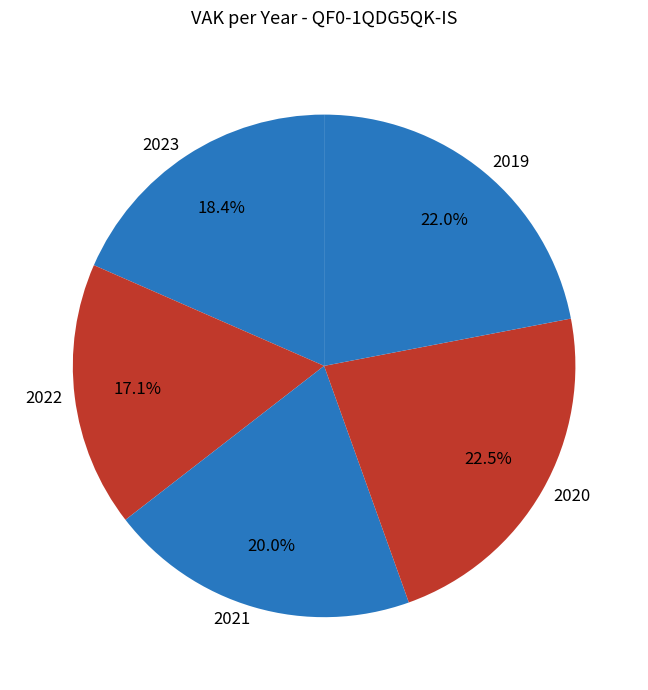

Which slice is the smallest?

2022